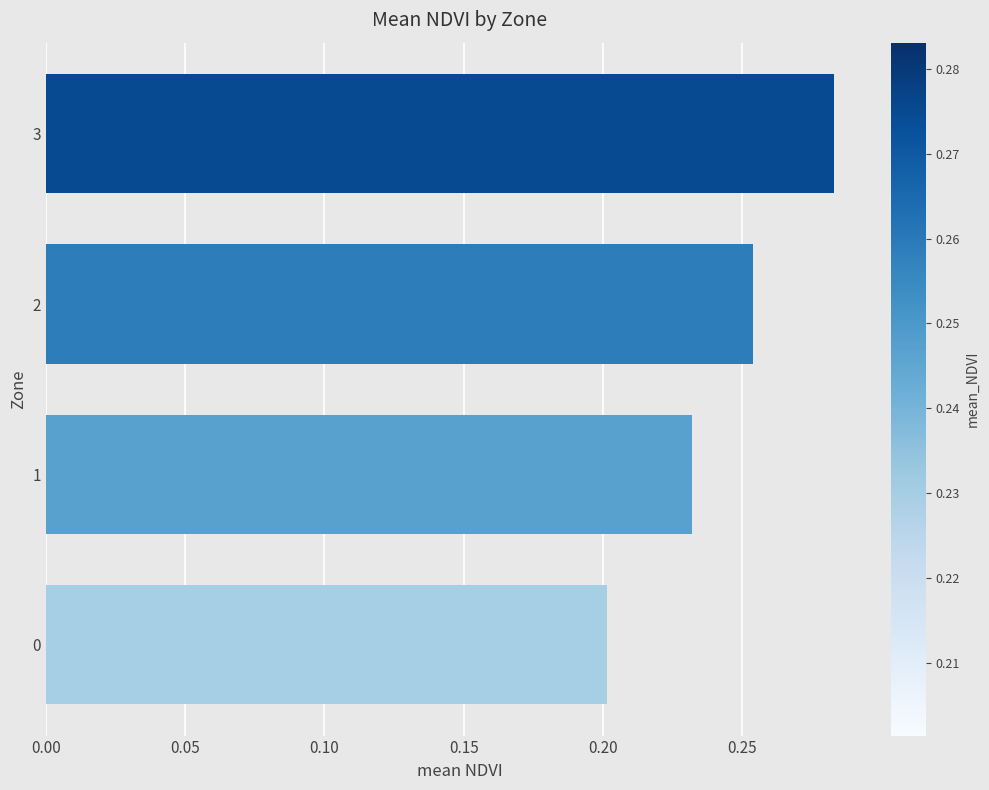

The value at 3 is 0.2. True or false?

False